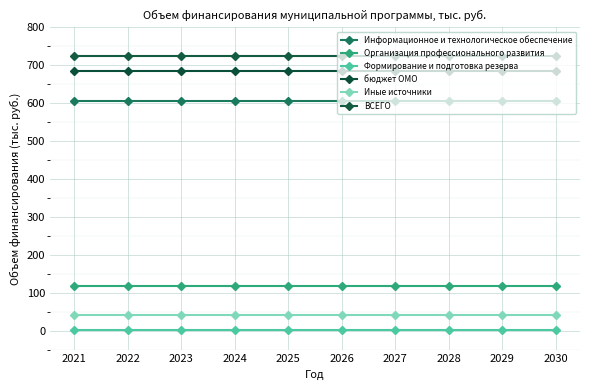

What is the value of the Иные источники point at the 5th from the left?

40.0